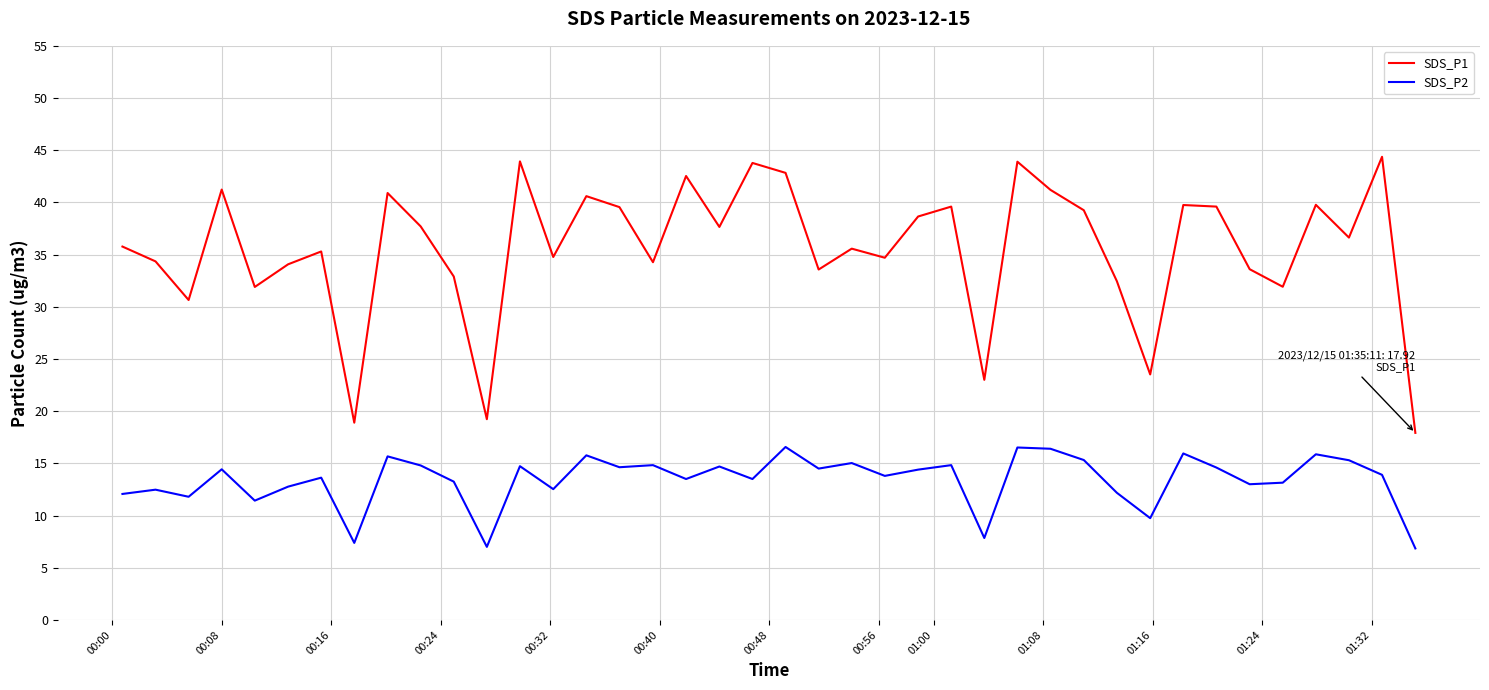

What is the lowest value of the SDS_P1 series?

17.9